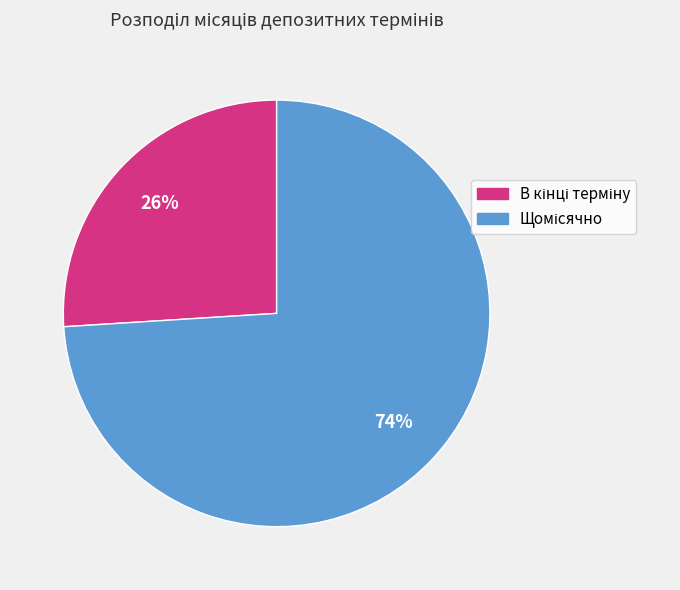

To the nearest percent, what is the average slice percentage?

50%